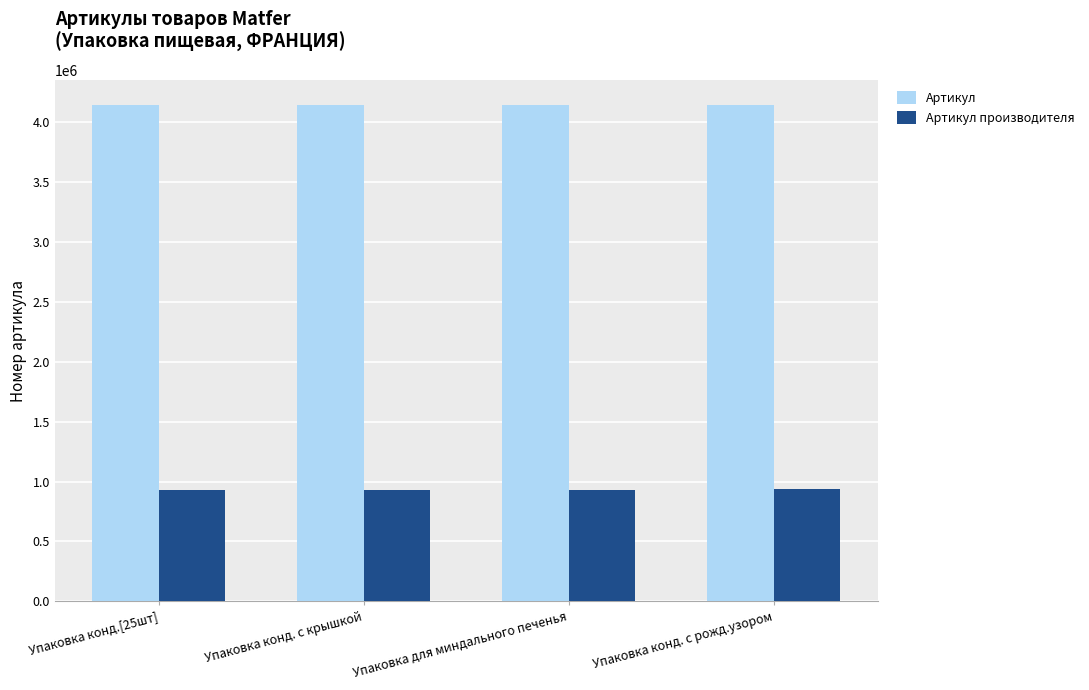

Rank the series by their maximum value, from lowest to highest.

Артикул производителя, Артикул